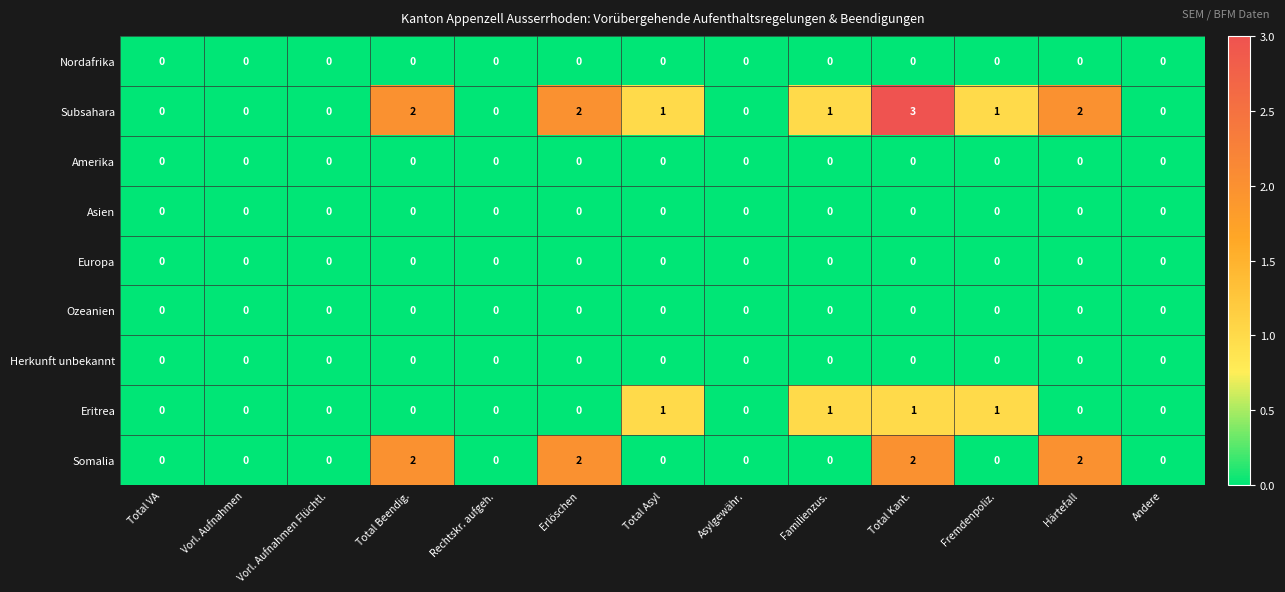

The Europa series shows 0 at Fremdenpoliz.. True or false?

True